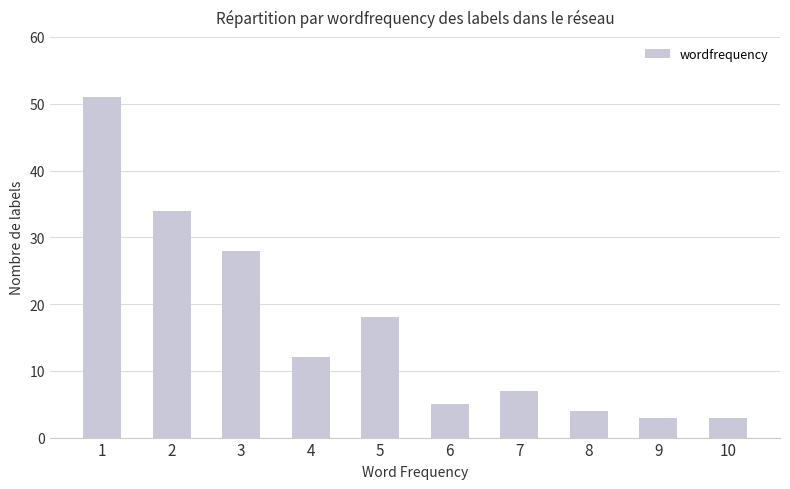

What is the minimum value shown in the chart?

3